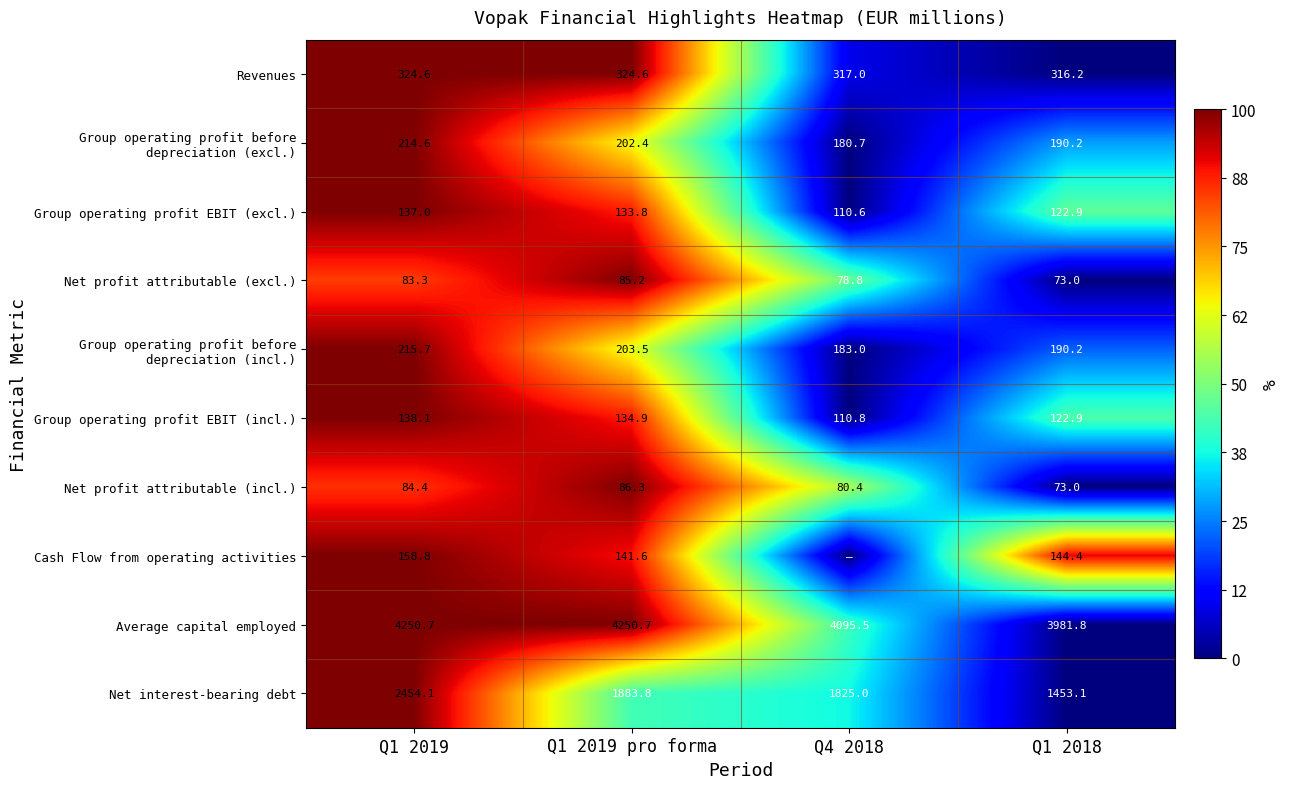

Is the value of Group operating profit EBIT (excl.) at Q4 2018 greater than the value of Revenues at Q1 2018?

No